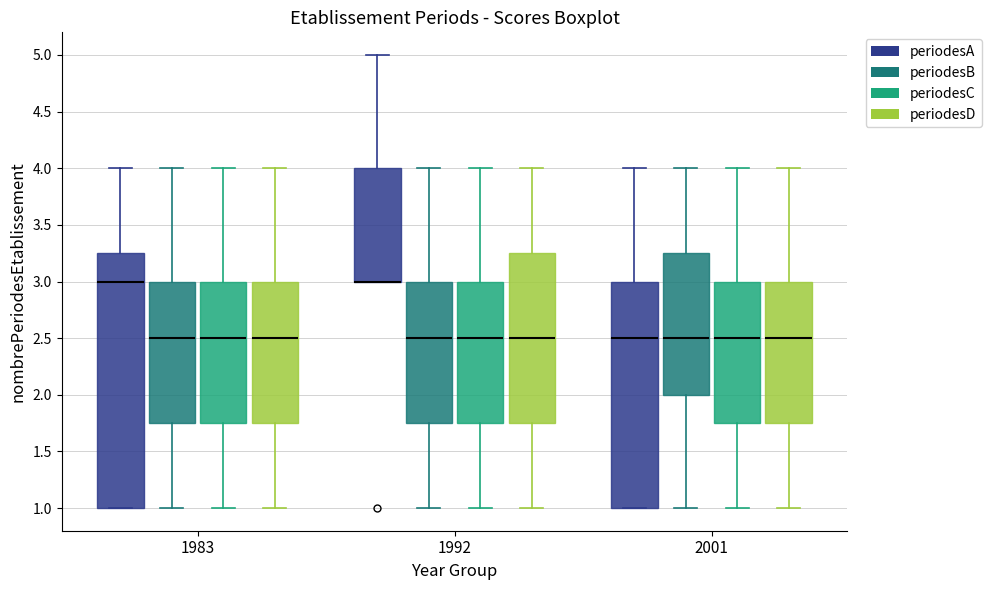

Reading left to right, read every box against the y-axis: the position of its median line, the range the box covers, and the ends of its whiskers. The values are not printed on the chart, so give them approximately, as read against the axis.

1983 (periodesA): median 3.00, box 1.00 to 3.25, whiskers 1.00 to 4.00
1983 (periodesB): median 2.50, box 1.75 to 3.00, whiskers 1.00 to 4.00
1983 (periodesC): median 2.50, box 1.75 to 3.00, whiskers 1.00 to 4.00
1983 (periodesD): median 2.50, box 1.75 to 3.00, whiskers 1.00 to 4.00
1992 (periodesA): median 3.00 (drawn on the box's lower edge), box 3.00 to 4.00, whiskers 3.00 to 5.00
1992 (periodesB): median 2.50, box 1.75 to 3.00, whiskers 1.00 to 4.00
1992 (periodesC): median 2.50, box 1.75 to 3.00, whiskers 1.00 to 4.00
1992 (periodesD): median 2.50, box 1.75 to 3.25, whiskers 1.00 to 4.00
2001 (periodesA): median 2.50, box 1.00 to 3.00, whiskers 1.00 to 4.00
2001 (periodesB): median 2.50, box 2.00 to 3.25, whiskers 1.00 to 4.00
2001 (periodesC): median 2.50, box 1.75 to 3.00, whiskers 1.00 to 4.00
2001 (periodesD): median 2.50, box 1.75 to 3.00, whiskers 1.00 to 4.00